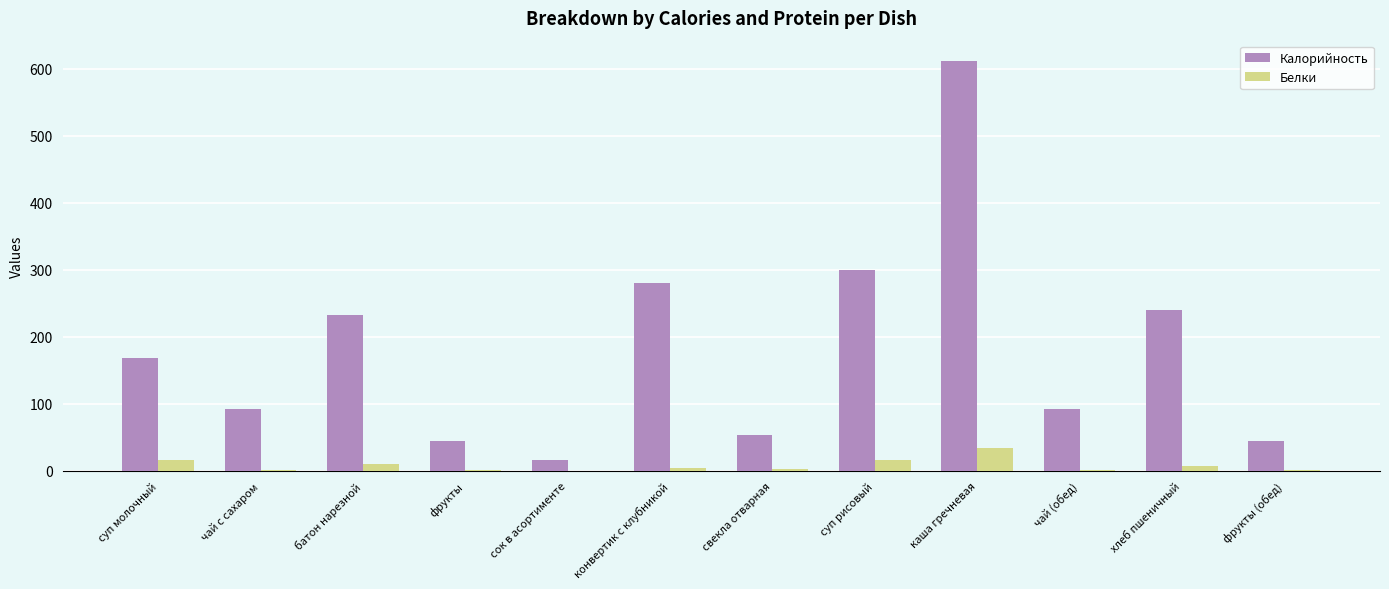

Which series has the largest total across all categories?

Калорийность